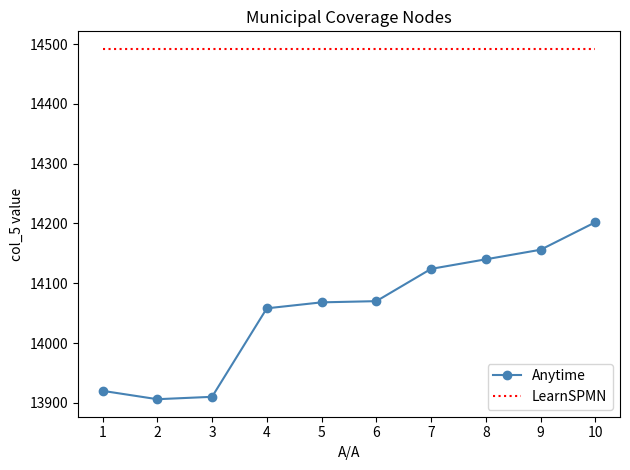

At 5, list the series in order from smallest to largest.

Anytime, LearnSPMN